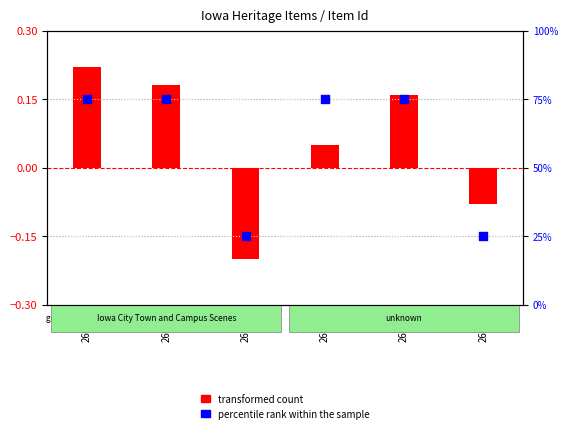

Which series contains the highest Y value?

percentile rank within the sample